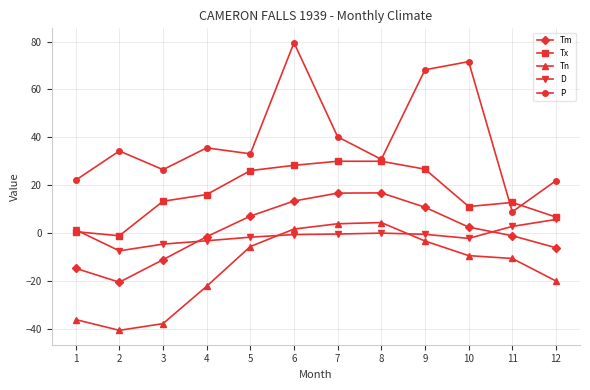

How many positive values does the Tn series have?

3